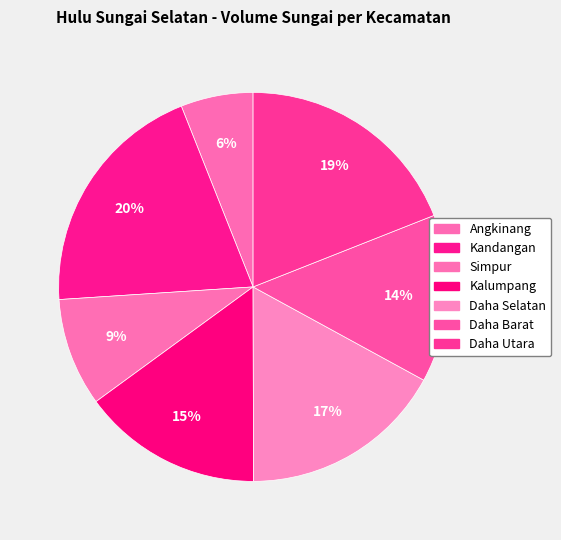

How many slices are in this pie chart?

7